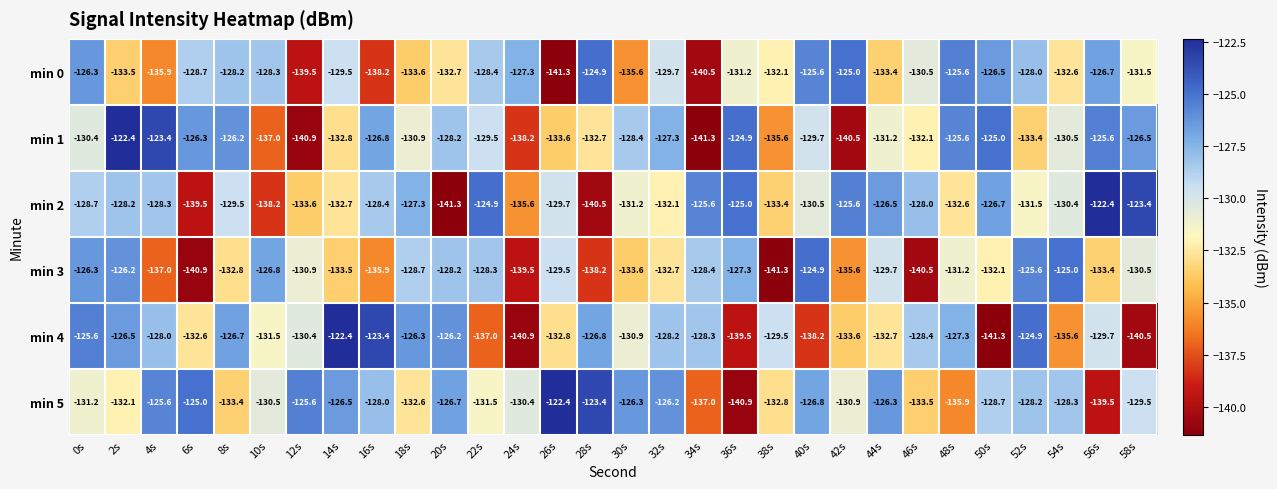

What is the difference between the maximum and minimum values in the min 3 series?

16.4